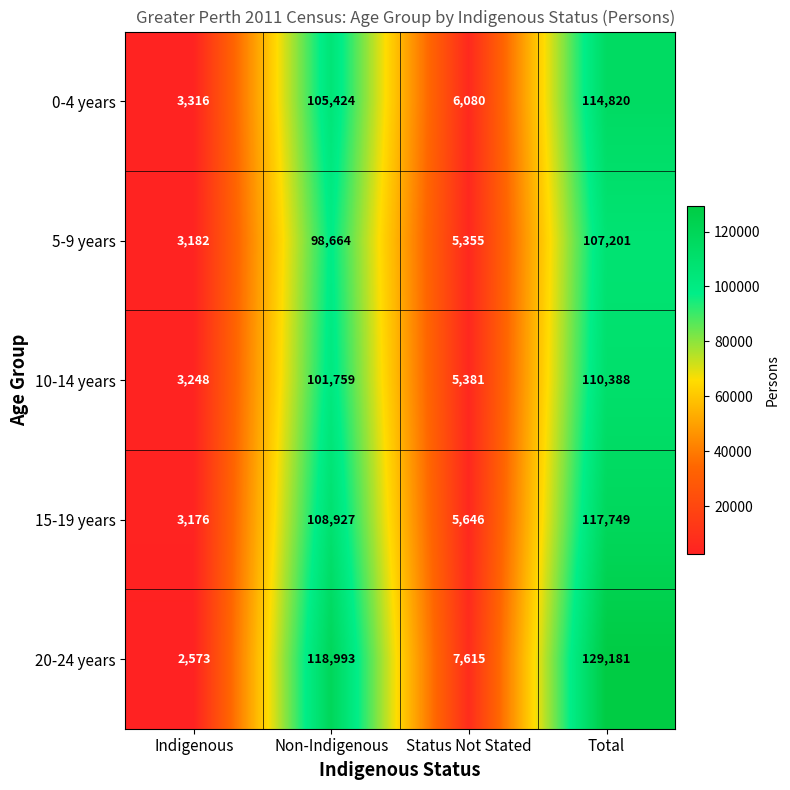

Reading right to left, list all the values displayed in this chart.

0-4 years: 114820	6080	105424	3316
5-9 years: 107201	5355	98664	3182
10-14 years: 110388	5381	101759	3248
15-19 years: 117749	5646	108927	3176
20-24 years: 129181	7615	118993	2573